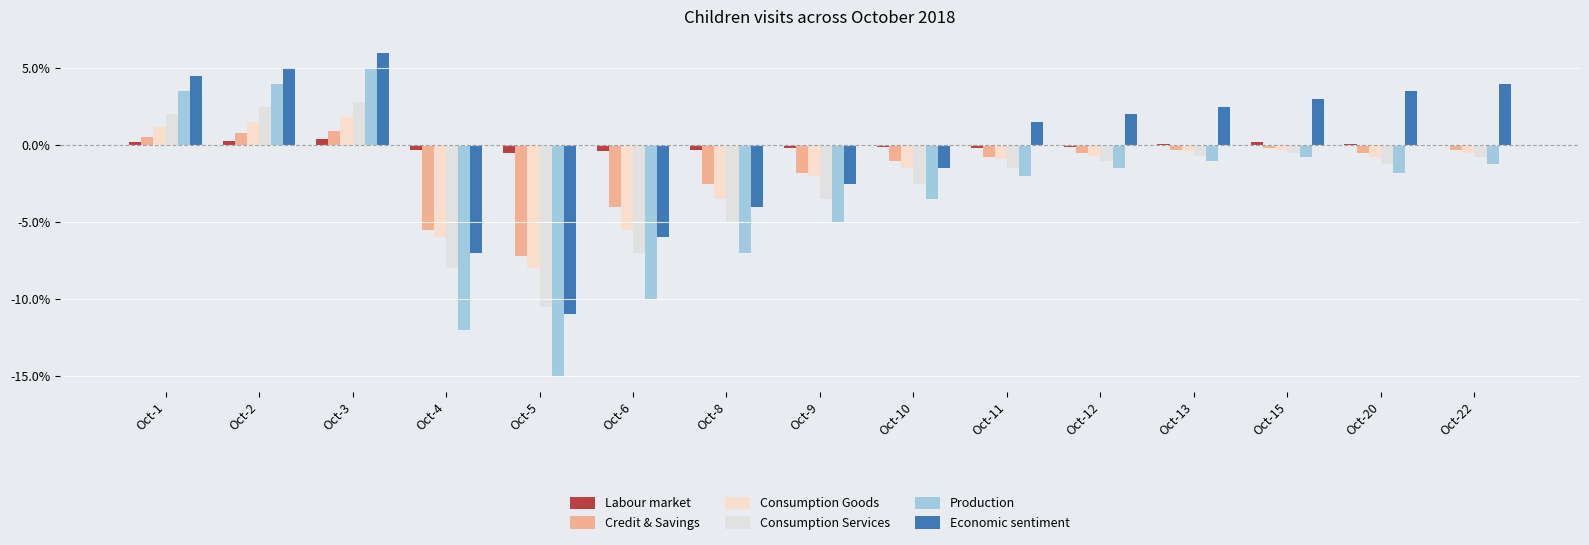

How many distinct data groups are displayed?

6